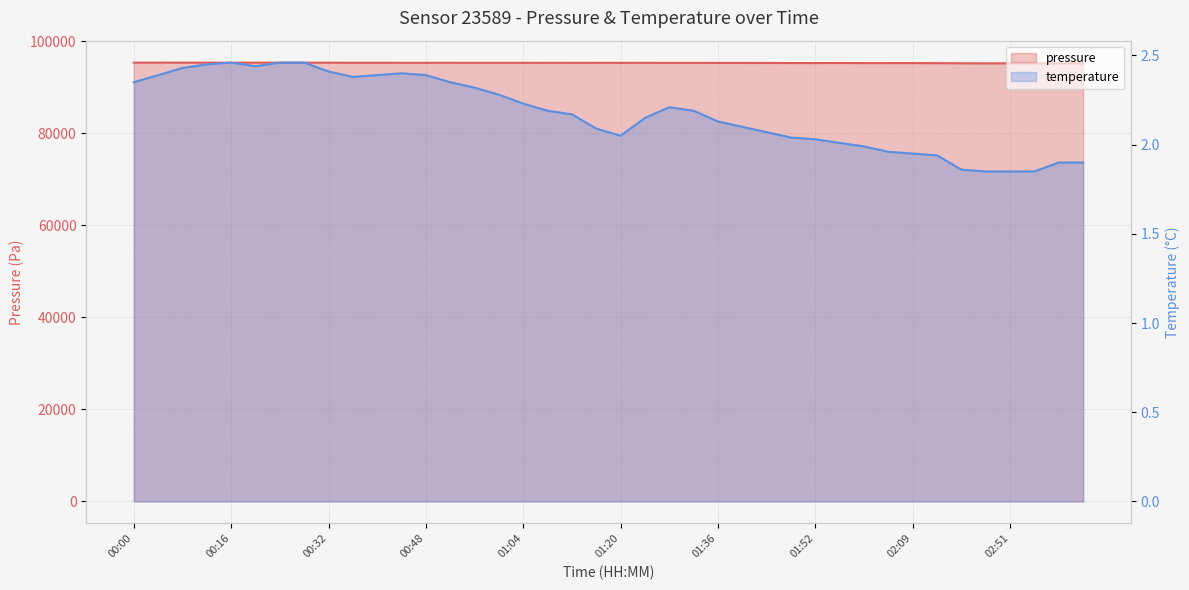

How many data points in temperature are above 2?

30